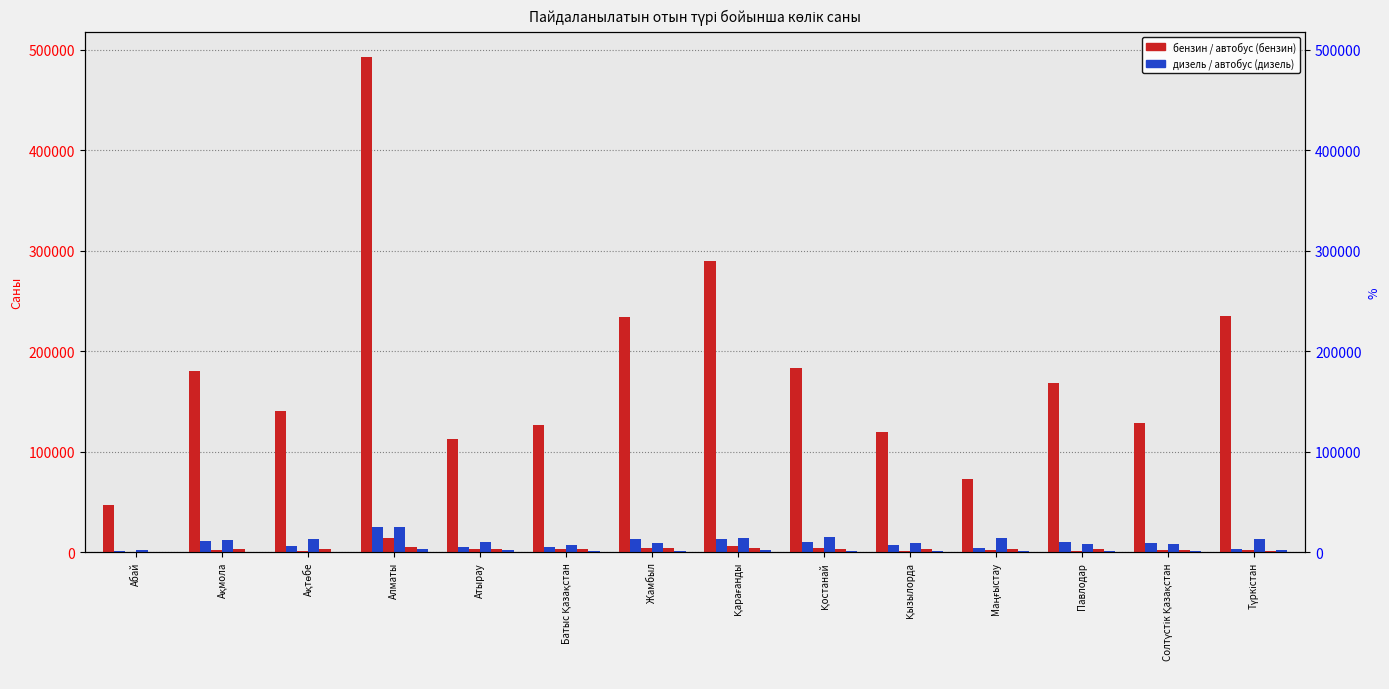

What is the difference between the highest and lowest values at Батыс Қазақстан?

126045